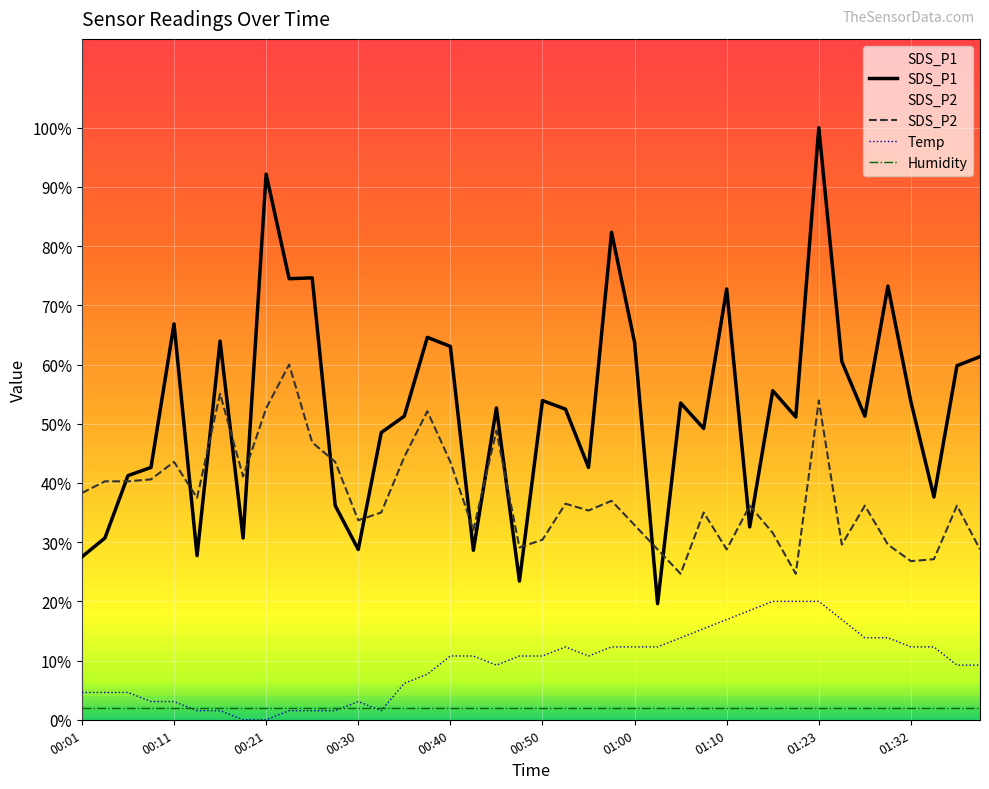

What is the label of the 8th point from the left?

00:18